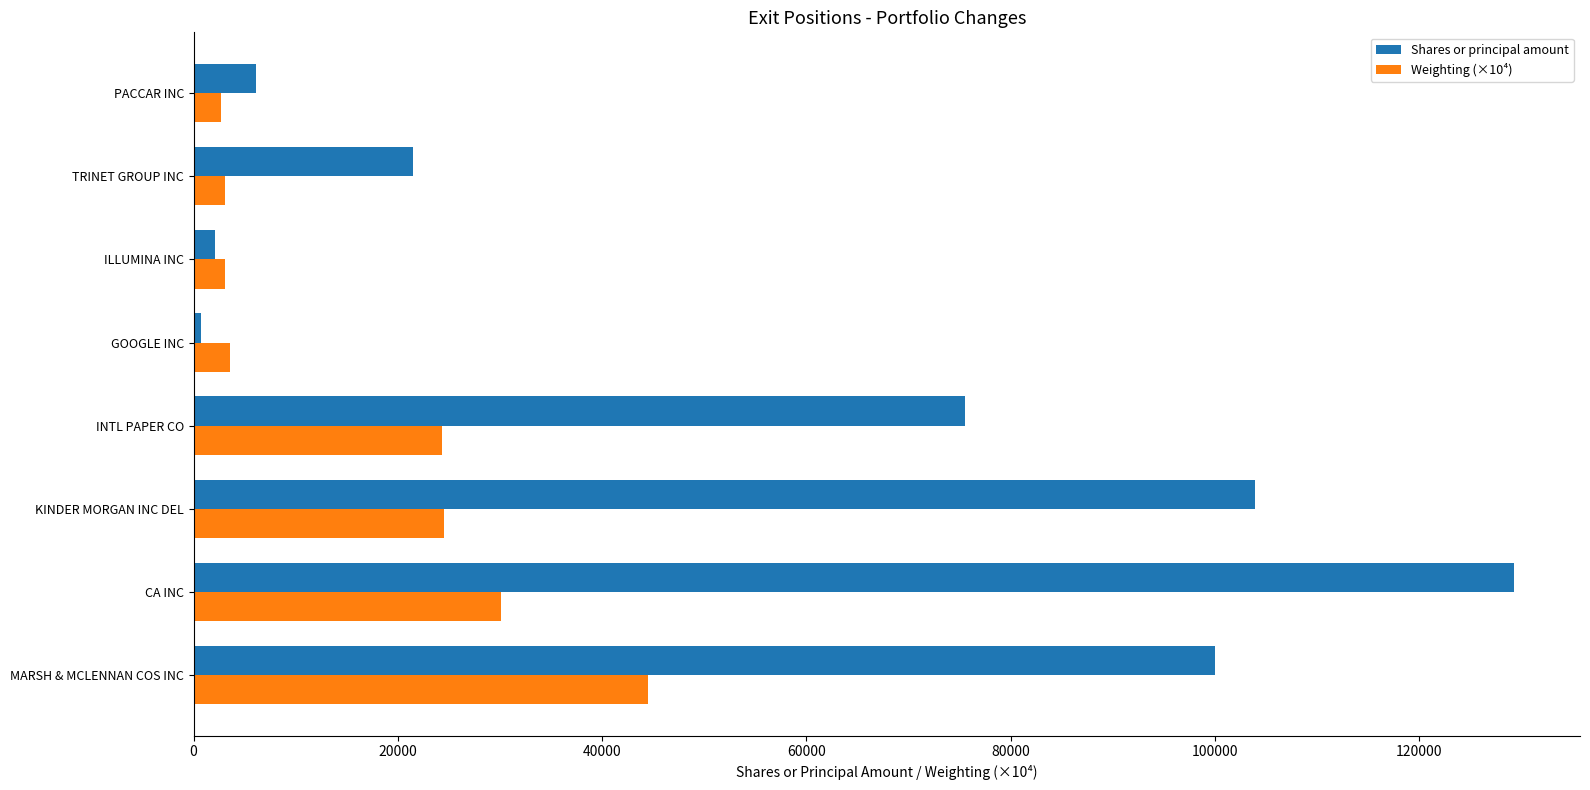

What is the minimum value shown in the chart?

681.0